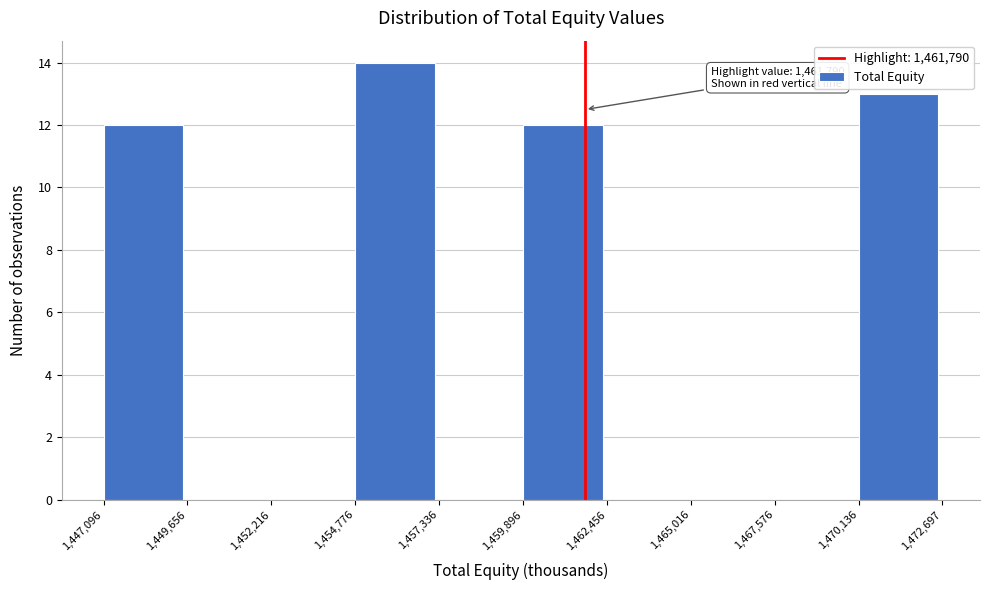

Over which range of the x-axis is the bar tallest?

1,454,776 to 1,457,336